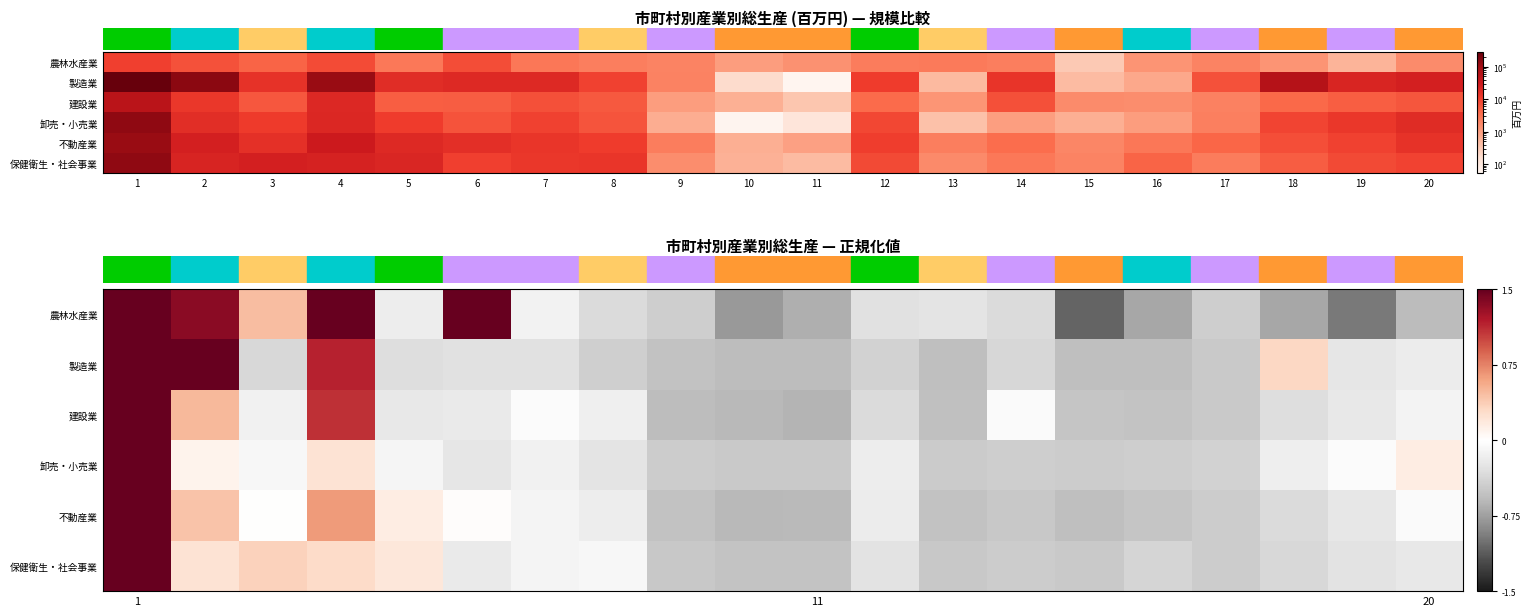

Where does the row_5 series first go above 0?

1